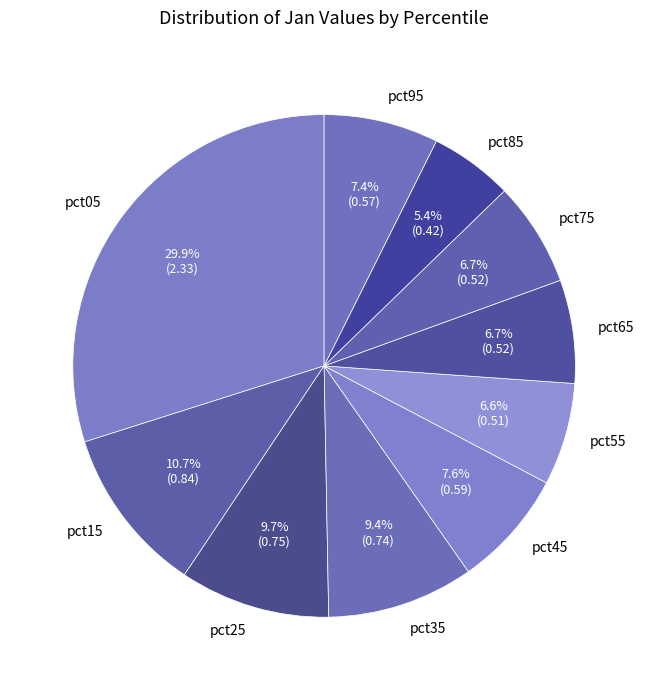

Do pct55 and pct25 together represent more than half of the pie?

No